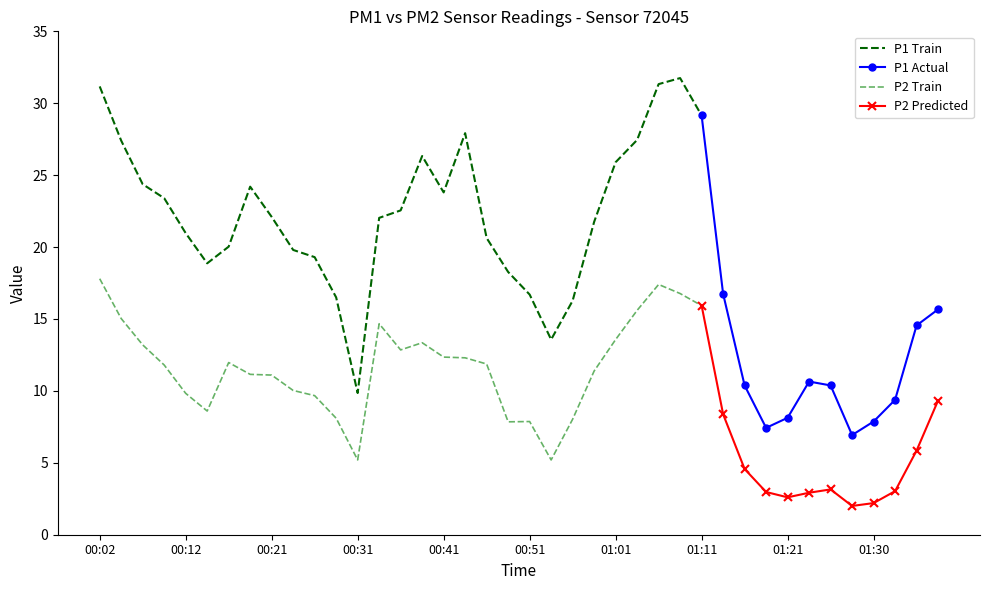

At how many categories does at least one series exceed 22?

16